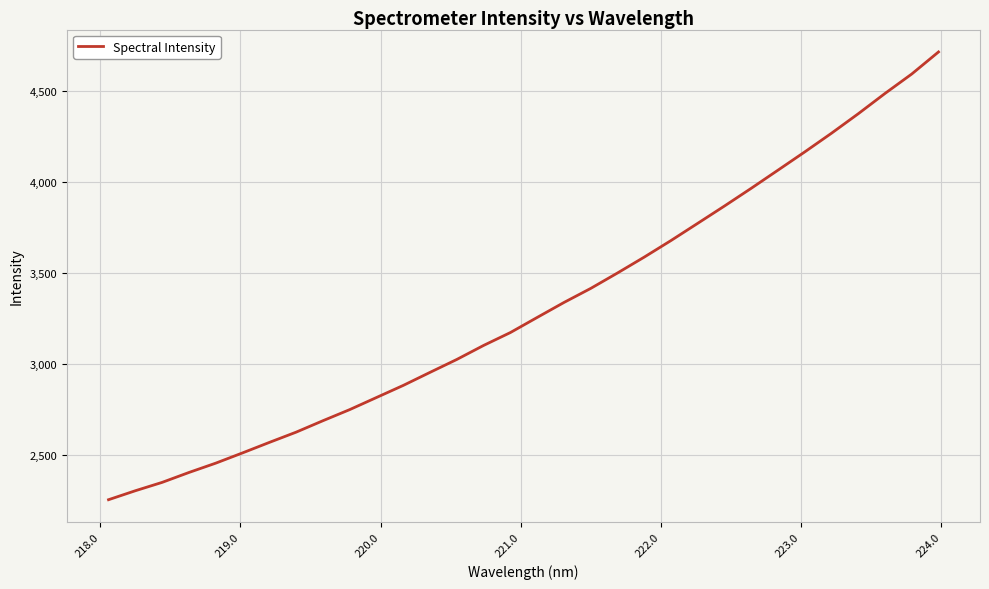

What is the maximum value shown in the chart?

4715.7